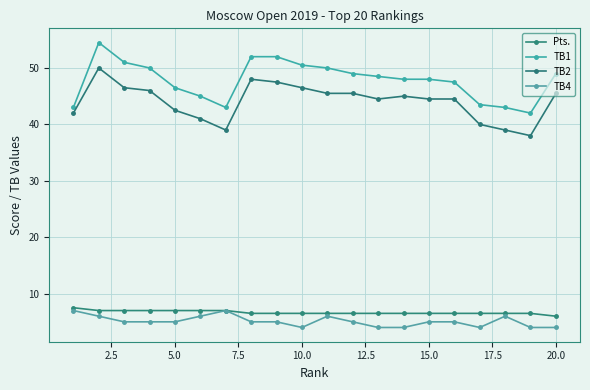

True or false: Pts. and TB4 intersect in this chart.

False